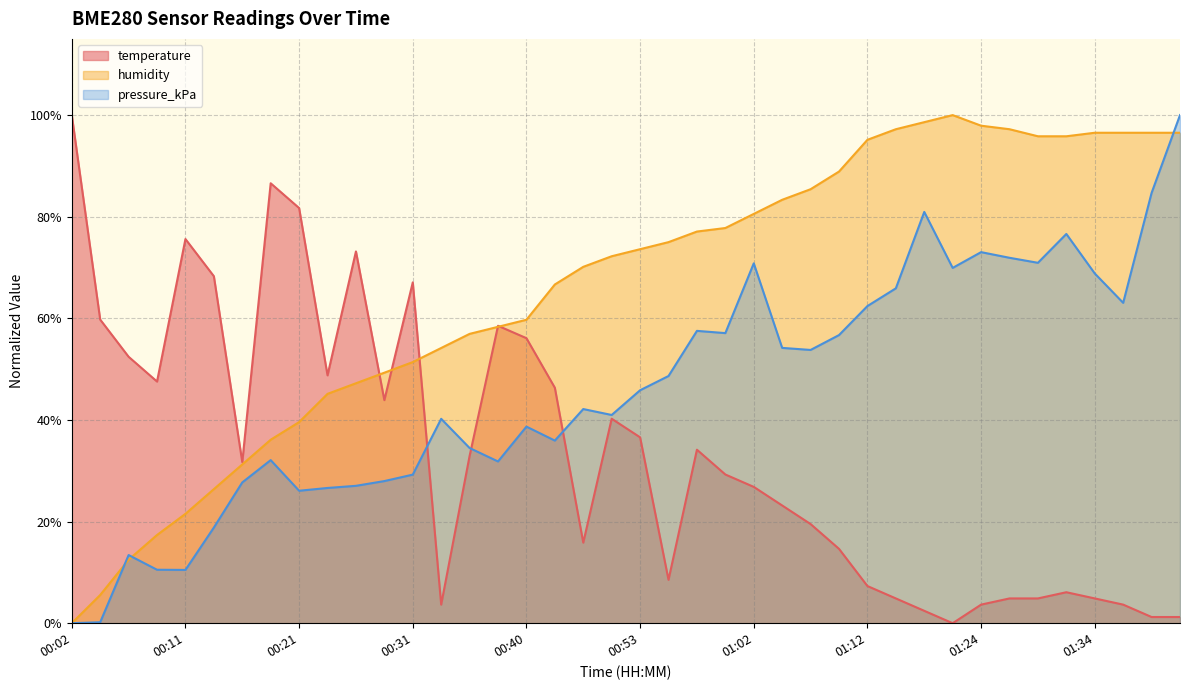

Reading left to right, what are all the values shown in this chart?

temperature: 00:02=100.0	00:04=59.8	00:07=52.4	00:09=47.6	00:11=75.6	00:14=68.3	00:16=31.7	00:19=86.6	00:21=81.7	00:23=48.8	00:26=73.2	00:28=43.9	00:31=67.1	00:33=3.7	00:36=32.9	00:38=58.5	00:40=56.1	00:45=46.3	00:48=15.9	00:50=40.2	00:53=36.6	00:55=8.5	00:57=34.1	01:00=29.3	01:02=26.8	01:05=23.2	01:07=19.5	01:10=14.6	01:12=7.3	01:14=4.9	01:17=2.4	01:22=0.0	01:24=3.7	01:27=4.9	01:29=4.9	01:31=6.1	01:34=4.9	01:36=3.7	01:39=1.2	01:41=1.2
humidity: 00:02=0.0	00:04=5.6	00:07=12.5	00:09=17.4	00:11=21.5	00:14=26.4	00:16=31.2	00:19=36.1	00:21=39.6	00:23=45.1	00:26=47.2	00:28=49.3	00:31=51.4	00:33=54.2	00:36=56.9	00:38=58.3	00:40=59.7	00:45=66.7	00:48=70.1	00:50=72.2	00:53=73.6	00:55=75.0	00:57=77.1	01:00=77.8	01:02=80.6	01:05=83.3	01:07=85.4	01:10=88.9	01:12=95.1	01:14=97.2	01:17=98.6	01:22=100.0	01:24=97.9	01:27=97.2	01:29=95.8	01:31=95.8	01:34=96.5	01:36=96.5	01:39=96.5	01:41=96.5
pressure_kPa: 00:02=0.0	00:04=0.2	00:07=13.4	00:09=10.5	00:11=10.5	00:14=18.8	00:16=27.7	00:19=32.1	00:21=26.1	00:23=26.6	00:26=27.0	00:28=28.0	00:31=29.2	00:33=40.2	00:36=34.5	00:38=31.8	00:40=38.7	00:45=35.9	00:48=42.1	00:50=41.0	00:53=45.8	00:55=48.7	00:57=57.5	01:00=57.1	01:02=70.8	01:05=54.2	01:07=53.8	01:10=56.7	01:12=62.4	01:14=65.9	01:17=80.9	01:22=69.9	01:24=73.0	01:27=71.9	01:29=70.9	01:31=76.6	01:34=68.8	01:36=63.1	01:39=84.7	01:41=100.0